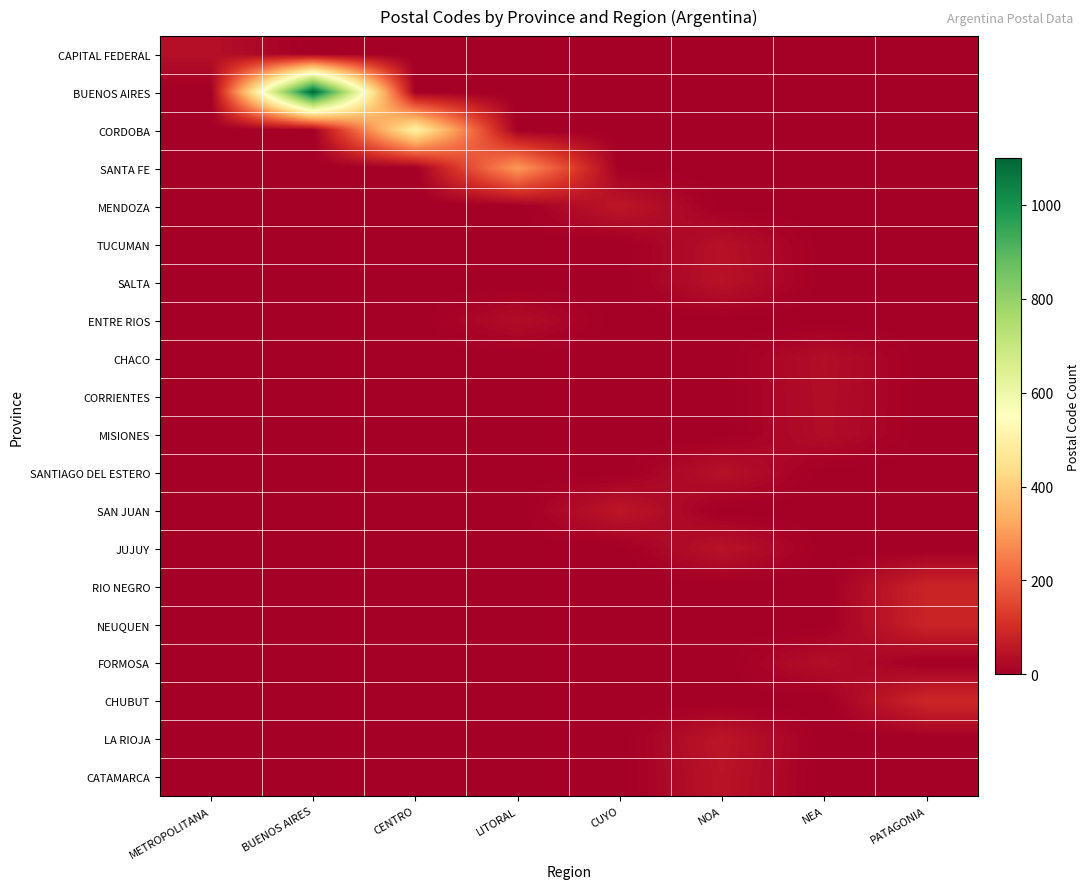

Reading left to right, what are all the values shown in this chart?

CAPITAL FEDERAL: METROPOLITANA=38	BUENOS AIRES=0	CENTRO=0	LITORAL=0	CUYO=0	NOA=0	NEA=0	PATAGONIA=0
BUENOS AIRES: METROPOLITANA=0	BUENOS AIRES=1100	CENTRO=0	LITORAL=0	CUYO=0	NOA=0	NEA=0	PATAGONIA=0
CORDOBA: METROPOLITANA=0	BUENOS AIRES=0	CENTRO=500	LITORAL=0	CUYO=0	NOA=0	NEA=0	PATAGONIA=0
SANTA FE: METROPOLITANA=0	BUENOS AIRES=0	CENTRO=0	LITORAL=300	CUYO=0	NOA=0	NEA=0	PATAGONIA=0
MENDOZA: METROPOLITANA=0	BUENOS AIRES=0	CENTRO=0	LITORAL=0	CUYO=55	NOA=0	NEA=0	PATAGONIA=0
TUCUMAN: METROPOLITANA=0	BUENOS AIRES=0	CENTRO=0	LITORAL=0	CUYO=0	NOA=40	NEA=0	PATAGONIA=0
SALTA: METROPOLITANA=0	BUENOS AIRES=0	CENTRO=0	LITORAL=0	CUYO=0	NOA=44	NEA=0	PATAGONIA=0
ENTRE RIOS: METROPOLITANA=0	BUENOS AIRES=0	CENTRO=0	LITORAL=31	CUYO=0	NOA=0	NEA=0	PATAGONIA=0
CHACO: METROPOLITANA=0	BUENOS AIRES=0	CENTRO=0	LITORAL=0	CUYO=0	NOA=0	NEA=35	PATAGONIA=0
CORRIENTES: METROPOLITANA=0	BUENOS AIRES=0	CENTRO=0	LITORAL=0	CUYO=0	NOA=0	NEA=34	PATAGONIA=0
MISIONES: METROPOLITANA=0	BUENOS AIRES=0	CENTRO=0	LITORAL=0	CUYO=0	NOA=0	NEA=33	PATAGONIA=0
SANTIAGO DEL ESTERO: METROPOLITANA=0	BUENOS AIRES=0	CENTRO=0	LITORAL=0	CUYO=0	NOA=42	NEA=0	PATAGONIA=0
SAN JUAN: METROPOLITANA=0	BUENOS AIRES=0	CENTRO=0	LITORAL=0	CUYO=54	NOA=0	NEA=0	PATAGONIA=0
JUJUY: METROPOLITANA=0	BUENOS AIRES=0	CENTRO=0	LITORAL=0	CUYO=0	NOA=46	NEA=0	PATAGONIA=0
RIO NEGRO: METROPOLITANA=0	BUENOS AIRES=0	CENTRO=0	LITORAL=0	CUYO=0	NOA=0	NEA=0	PATAGONIA=84
NEUQUEN: METROPOLITANA=0	BUENOS AIRES=0	CENTRO=0	LITORAL=0	CUYO=0	NOA=0	NEA=0	PATAGONIA=83
FORMOSA: METROPOLITANA=0	BUENOS AIRES=0	CENTRO=0	LITORAL=0	CUYO=0	NOA=0	NEA=36	PATAGONIA=0
CHUBUT: METROPOLITANA=0	BUENOS AIRES=0	CENTRO=0	LITORAL=0	CUYO=0	NOA=0	NEA=0	PATAGONIA=90
LA RIOJA: METROPOLITANA=0	BUENOS AIRES=0	CENTRO=0	LITORAL=0	CUYO=0	NOA=53	NEA=0	PATAGONIA=0
CATAMARCA: METROPOLITANA=0	BUENOS AIRES=0	CENTRO=0	LITORAL=0	CUYO=0	NOA=47	NEA=0	PATAGONIA=0